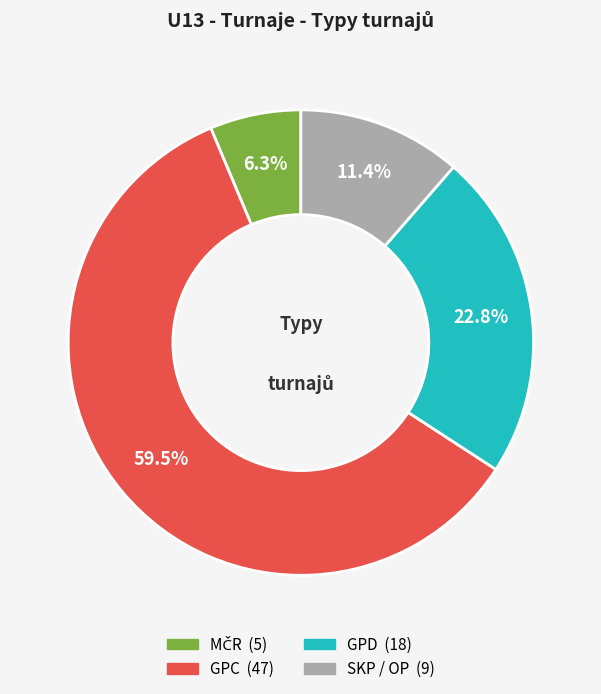

What is the largest slice in the pie chart?

GPC